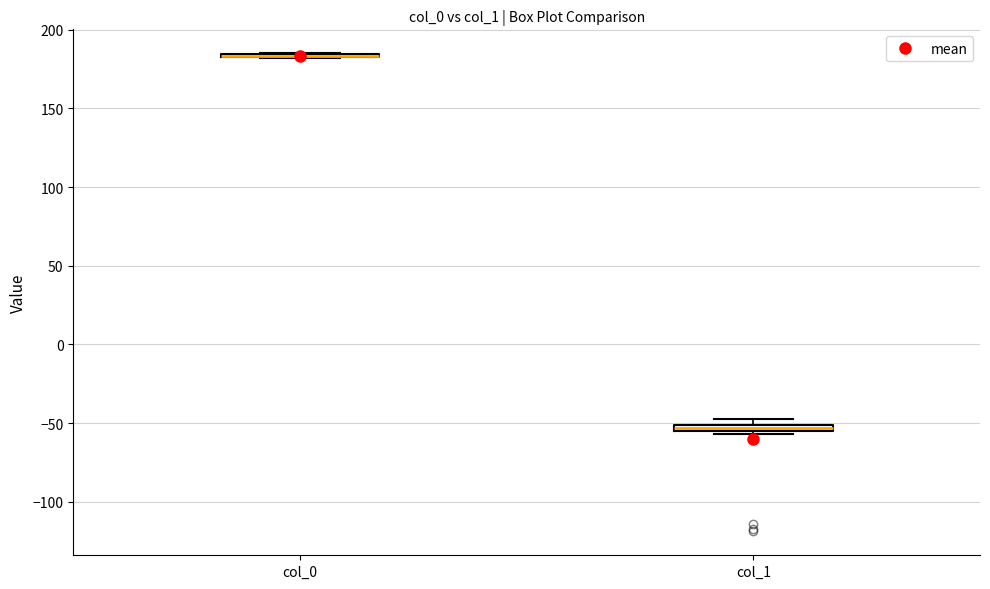

Where is the upper edge of the box for col_1 on the y-axis? The values are not printed on the chart, so give them approximately, as read against the axis.

-50